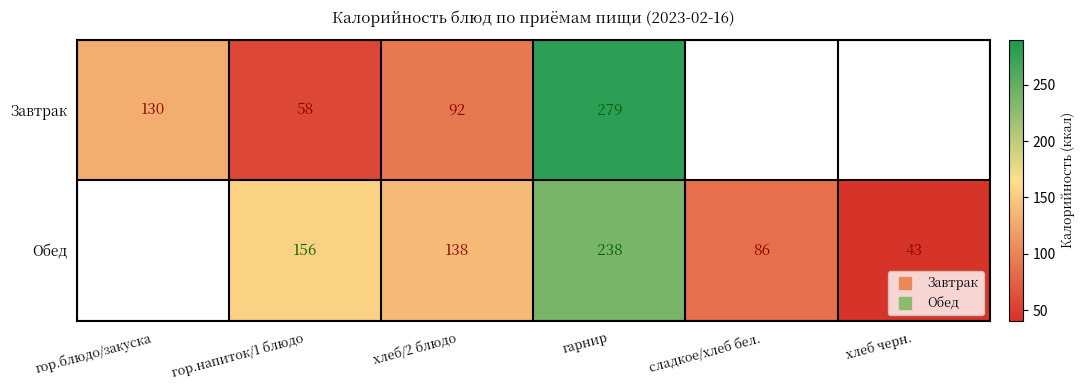

True or false: Обед has a value of 156.0 at гор.напиток/1 блюдо.

True